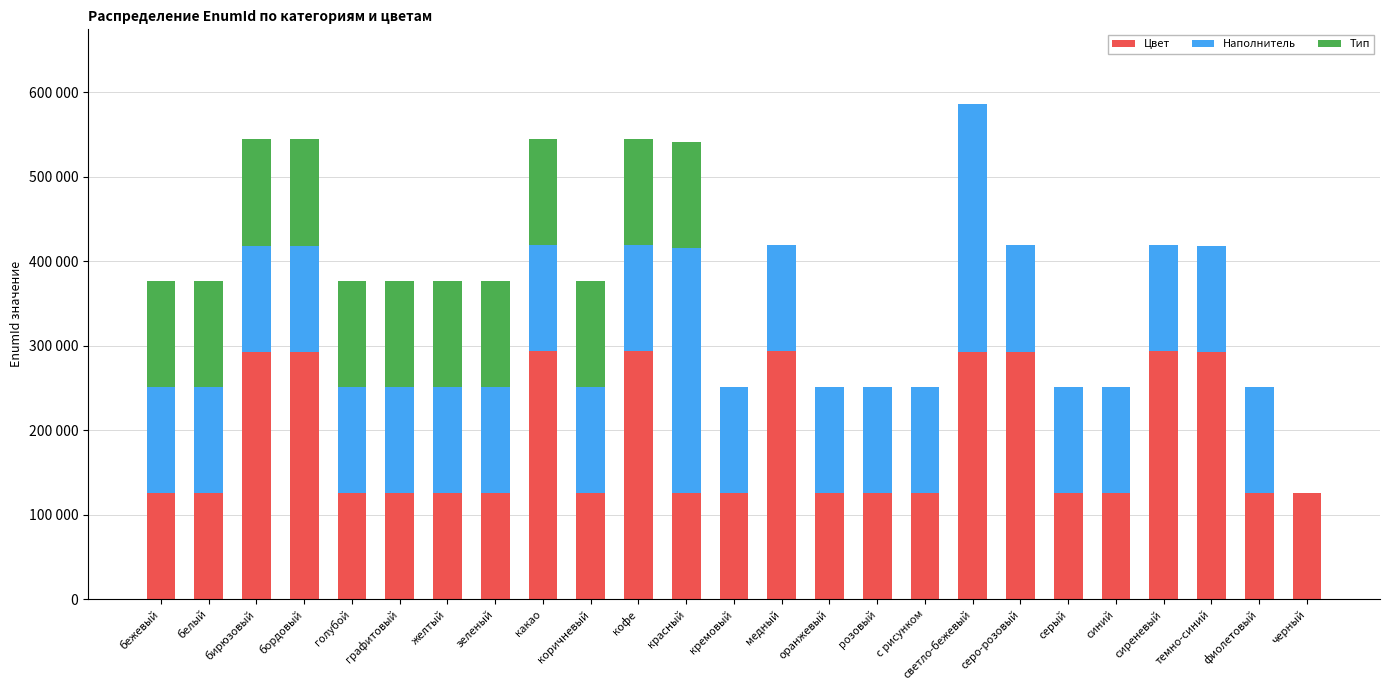

What are all the series names shown in the legend?

Цвет, Наполнитель, Тип